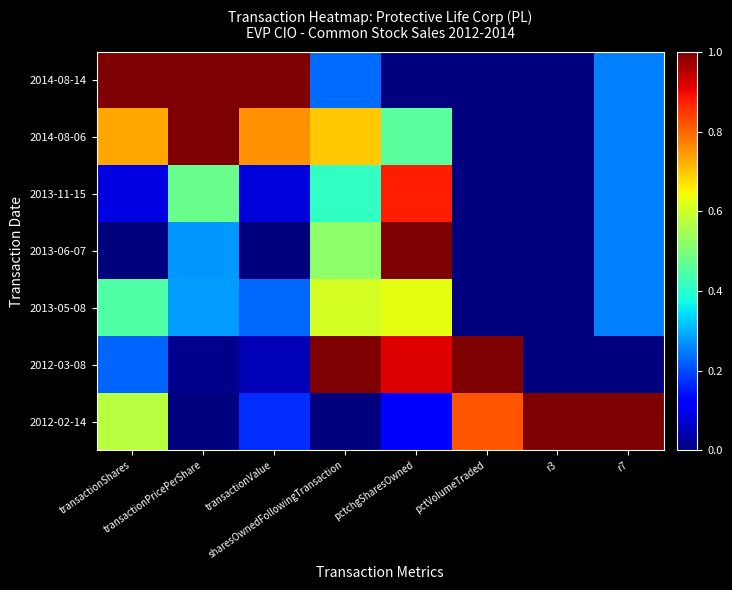

Which series has the largest range (max minus min)?

2014-08-14